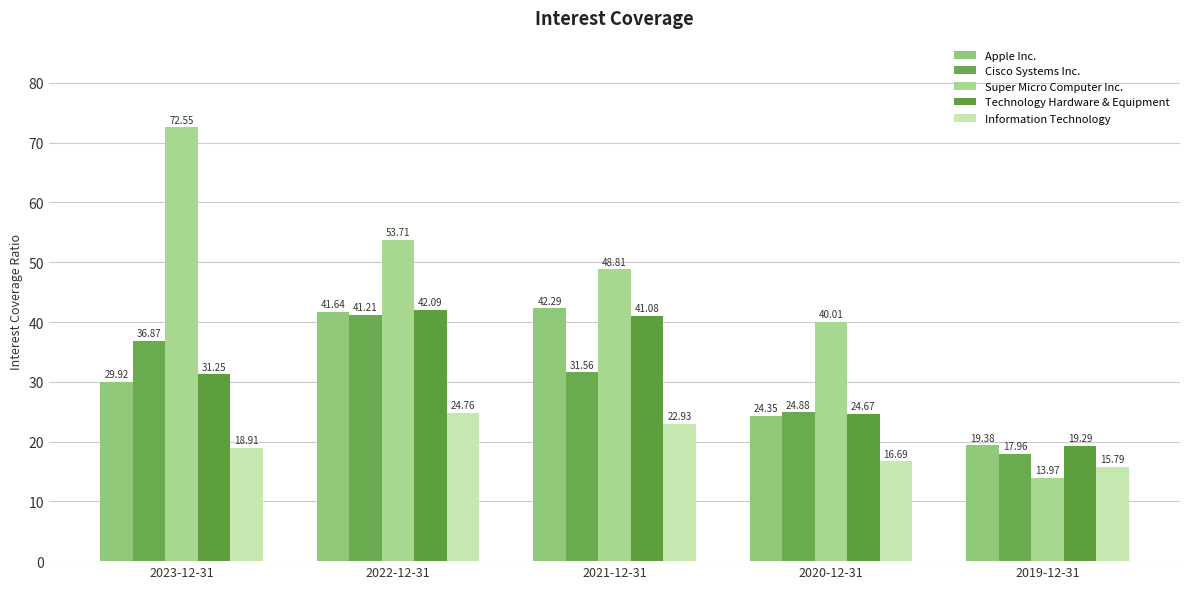

The Cisco Systems Inc. series shows 20.4 at 2022-12-31. True or false?

False